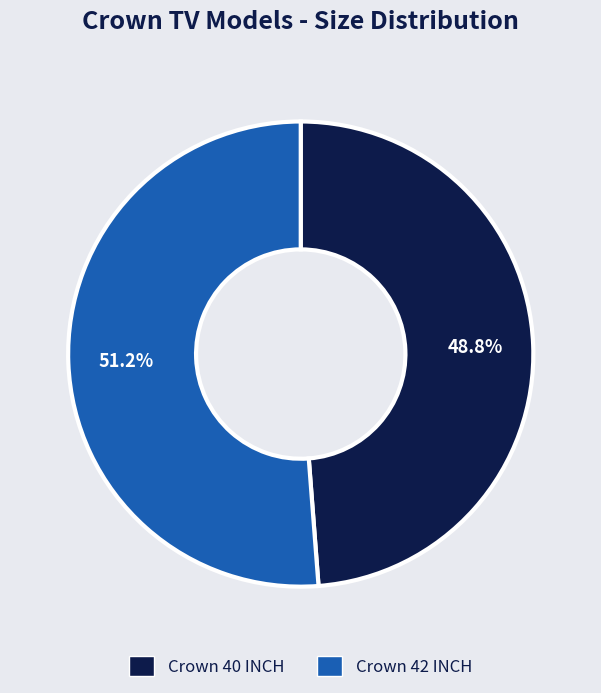

Approximately how many times larger is the value at Crown 40 INCH compared to Crown 42 INCH?

1.0